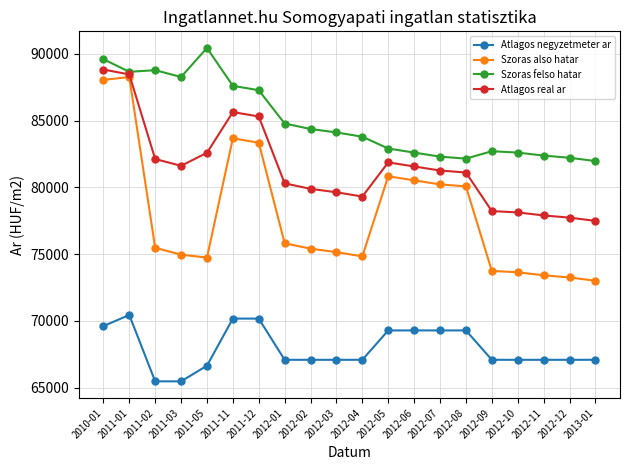

What is the spread (max minus min) of values at 2011-12?

17100